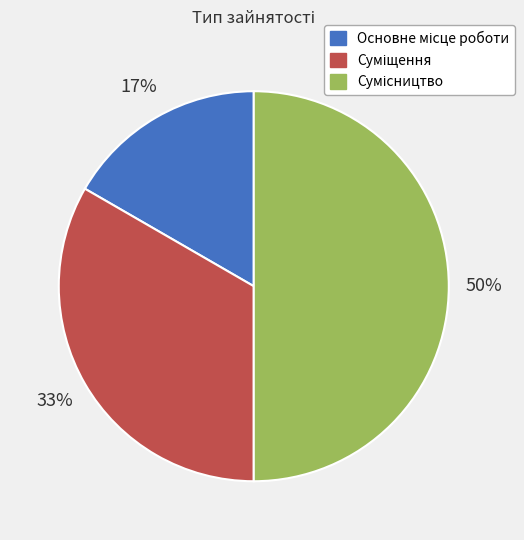

To the nearest percent, what is the average slice percentage?

33%